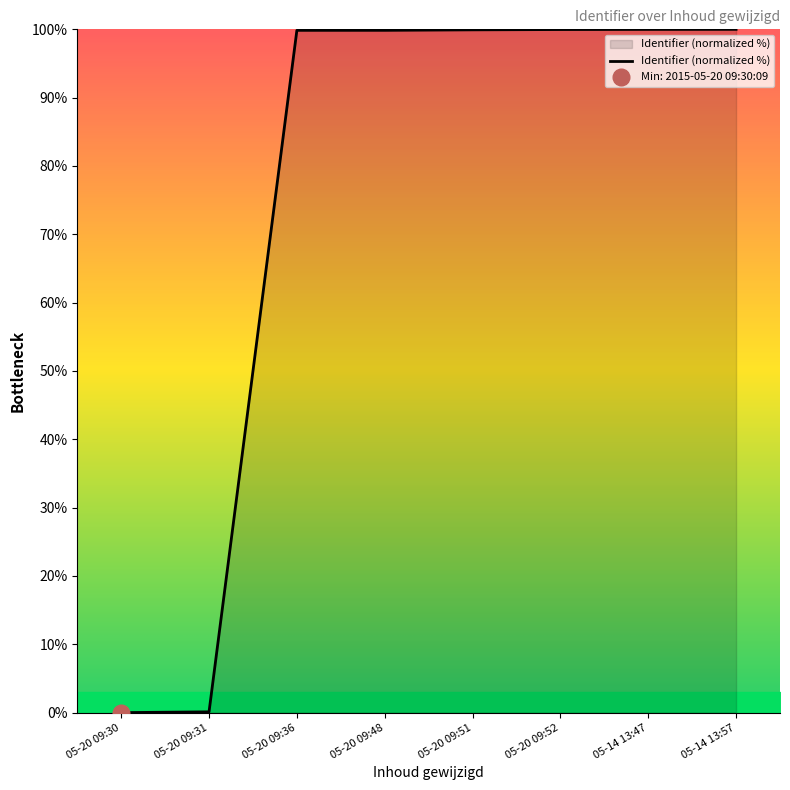

The Identifier (normalized %) series shows 99.9 at 05-20 09:36. True or false?

True